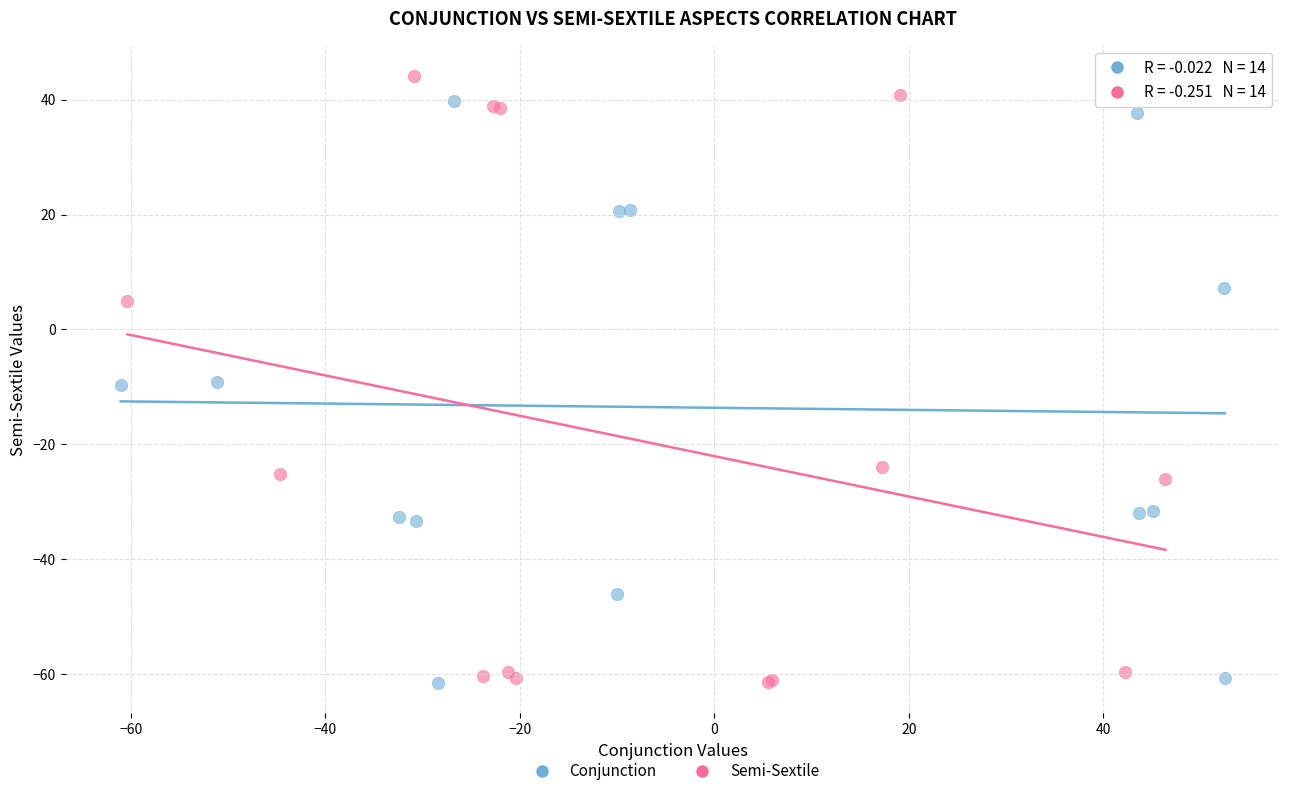

Which series reaches the maximum Y coordinate?

Semi-Sextile